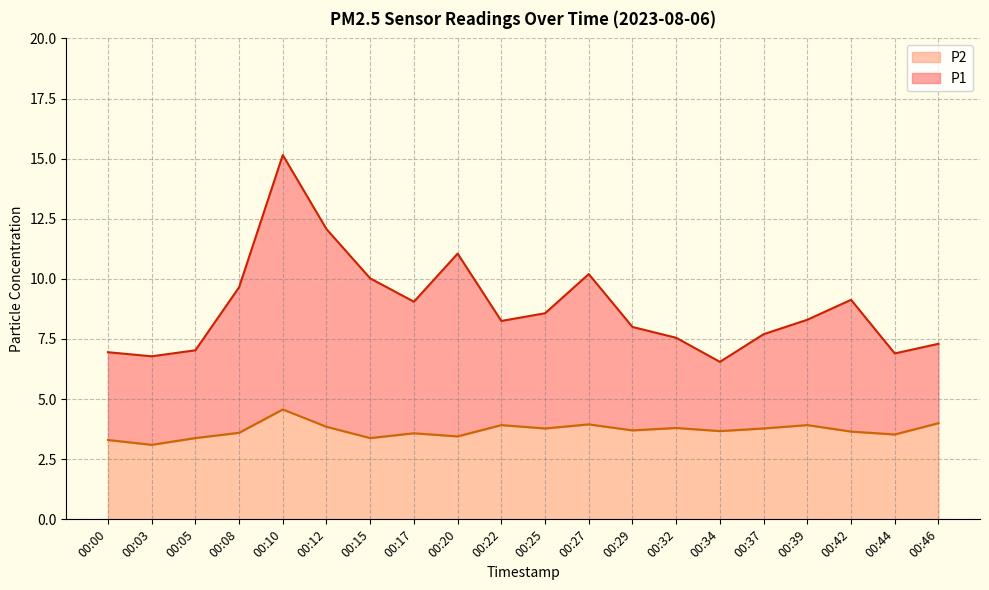

What is the value of the P2 point at the 7th from the left?

3.4